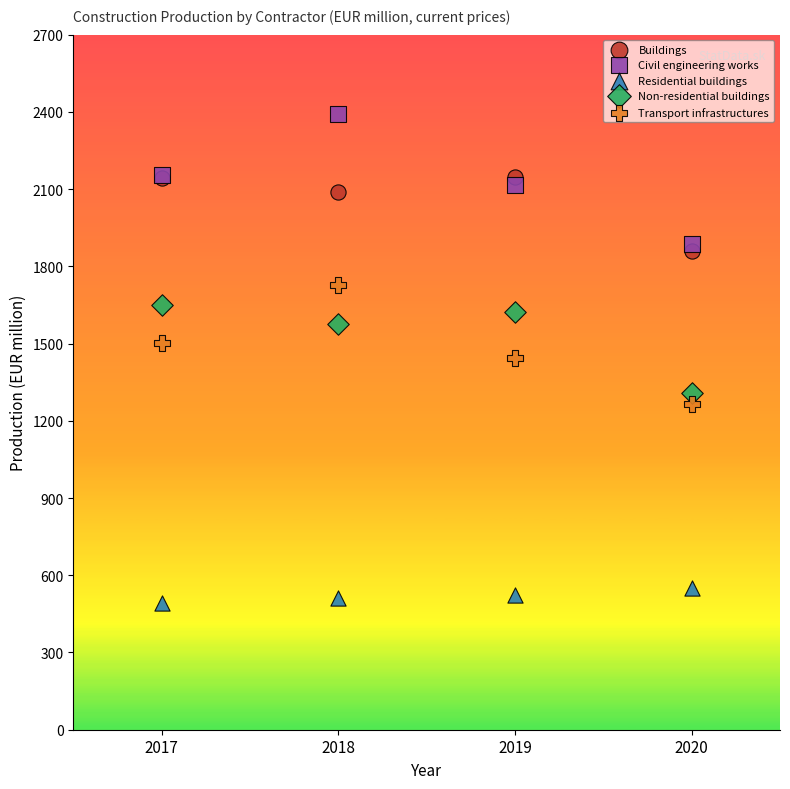

Which series reaches the minimum Y coordinate?

Residential buildings